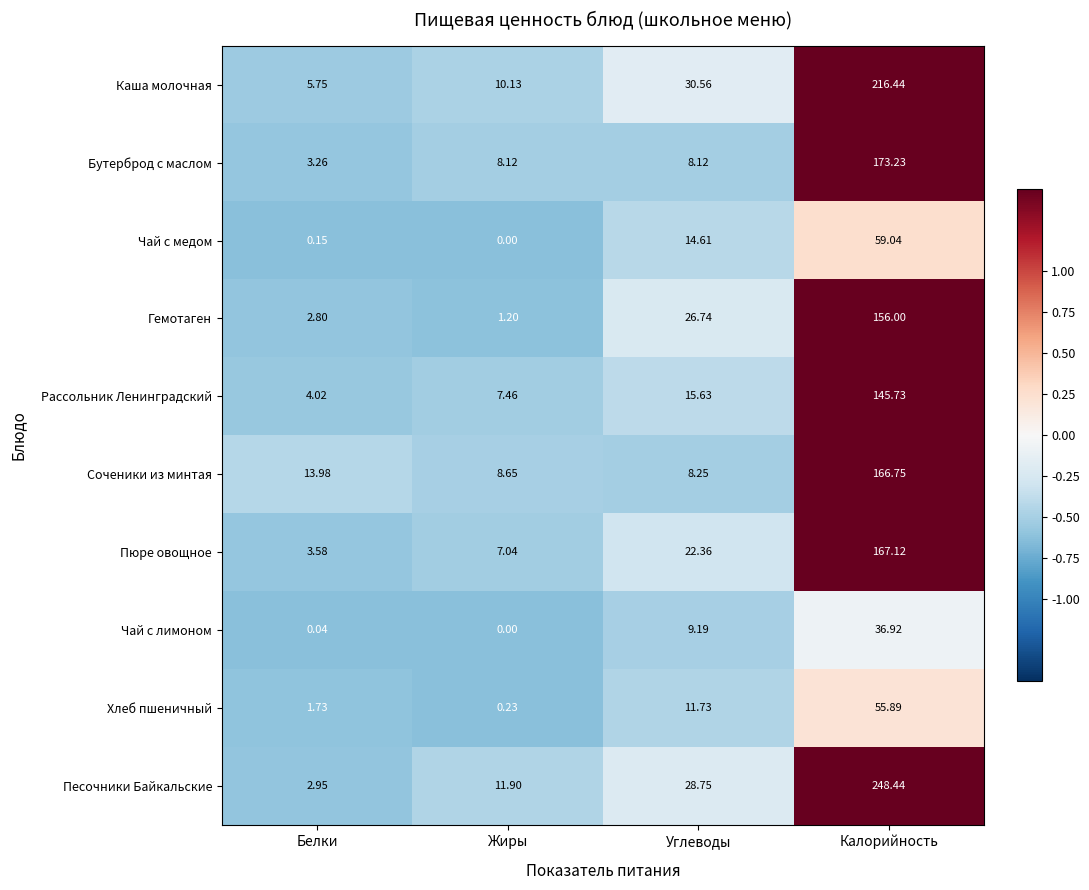

At which label does Гемотаген first exceed 26?

Углеводы